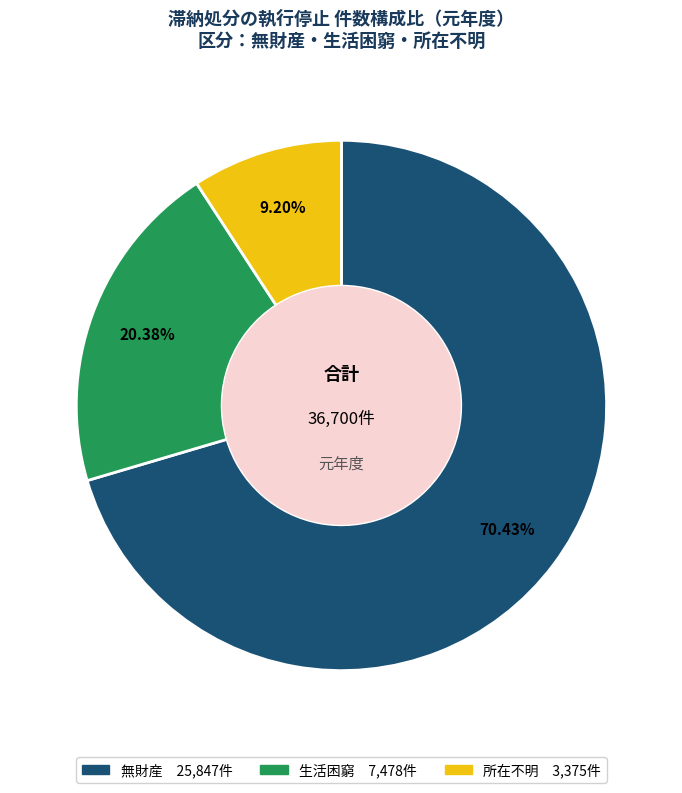

The 無財産 slice represents 70% of the pie. True or false?

True